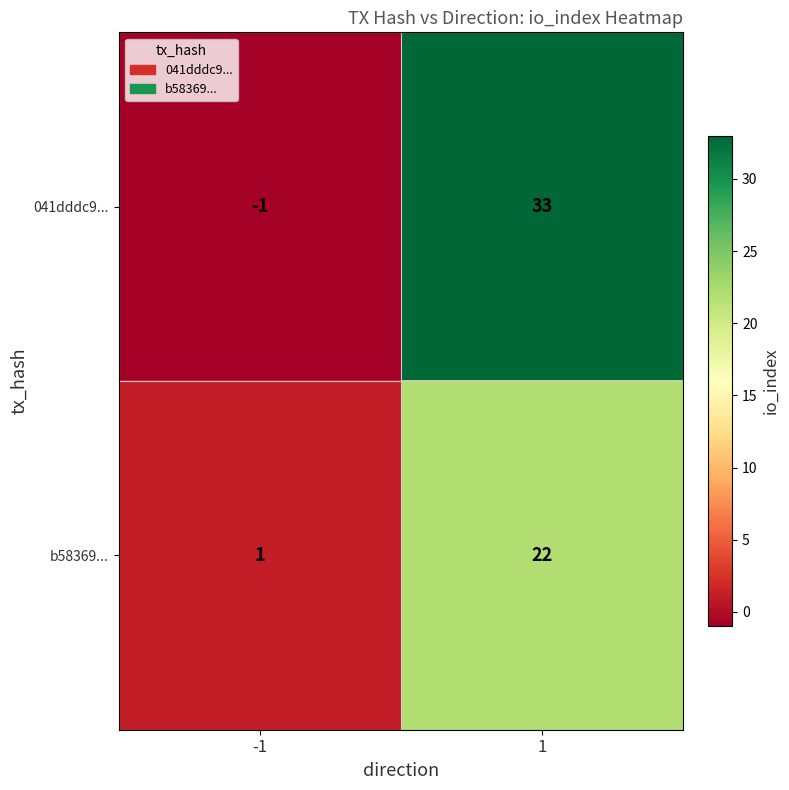

Which series has the largest total across all categories?

041dddc9...